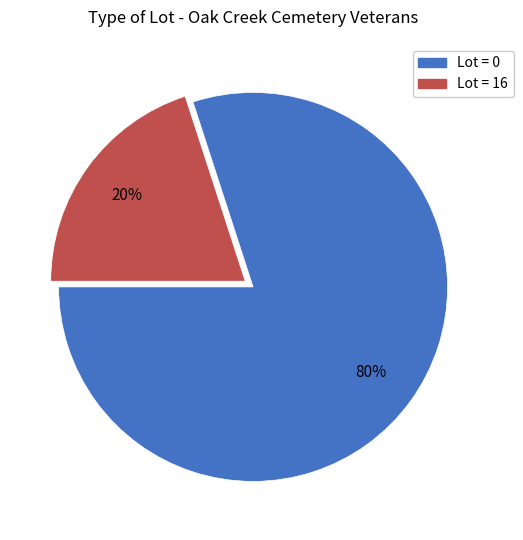

Does any single category account for the majority?

Yes